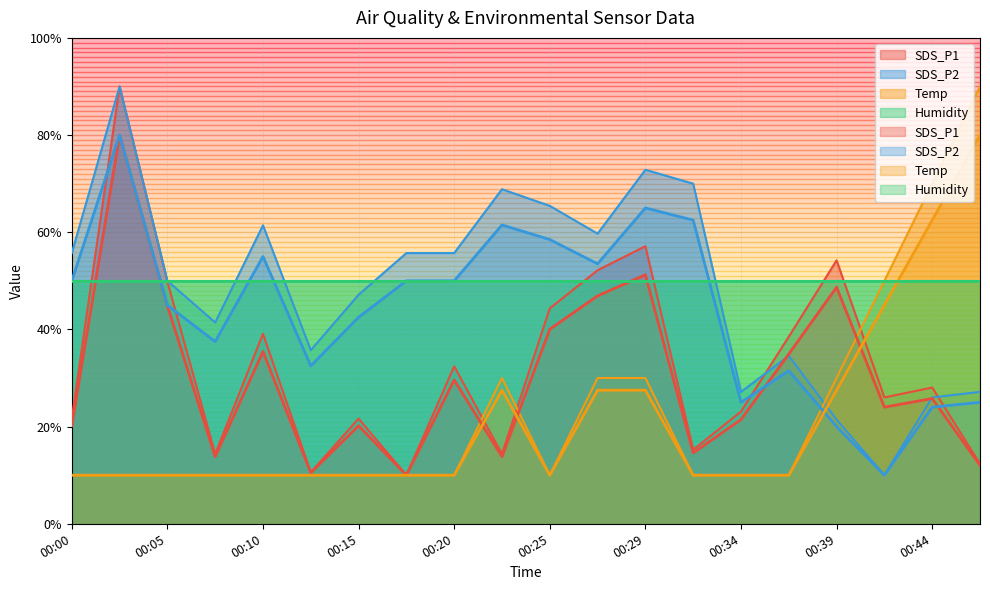

What is the minimum value for SDS_P2?

10.0